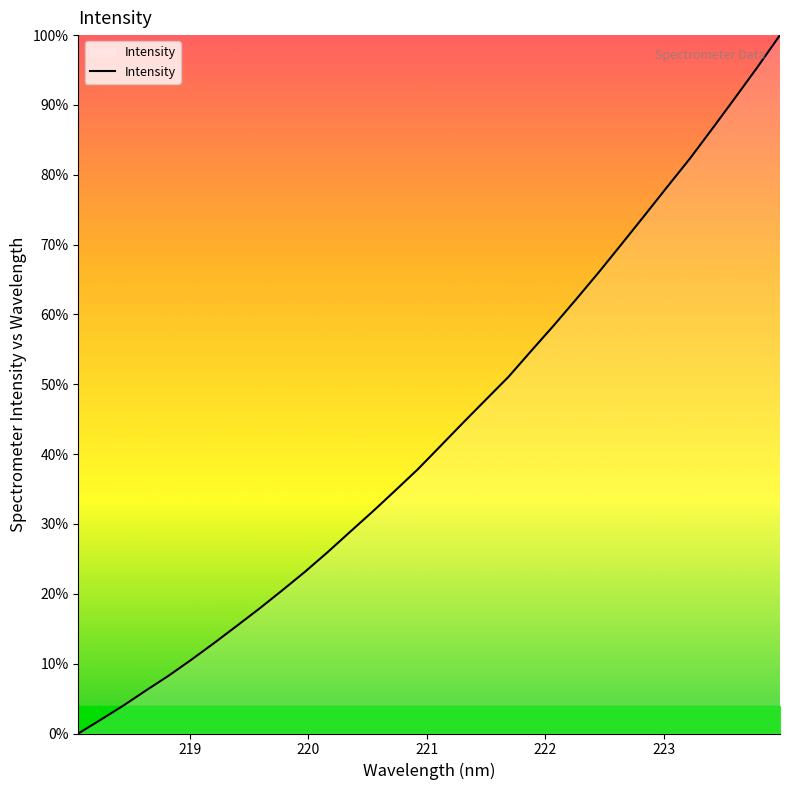

Reading left to right, transcribe all the data shown in this chart.

0.0	2.0	4.0	6.2	8.3	10.6	13.0	15.4	17.9	20.5	23.1	25.9	28.9	31.8	34.8	37.9	41.2	44.5	47.8	51.1	54.8	58.4	62.2	66.1	70.1	74.1	78.2	82.3	86.6	91.0	95.4	100.0